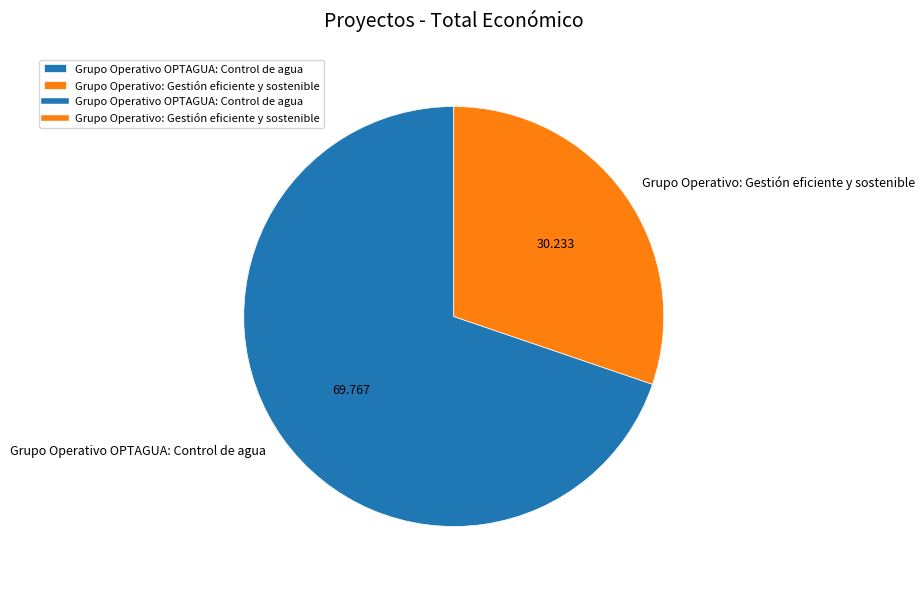

Which has a higher value, Grupo Operativo OPTAGUA: Control de agua or Grupo Operativo: Gestión eficiente y sostenible?

Grupo Operativo OPTAGUA: Control de agua